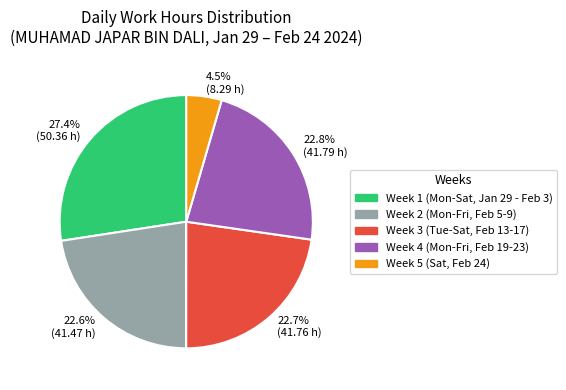

What percentage is NOT represented by 27.4% (50.36 h)?

72.6%